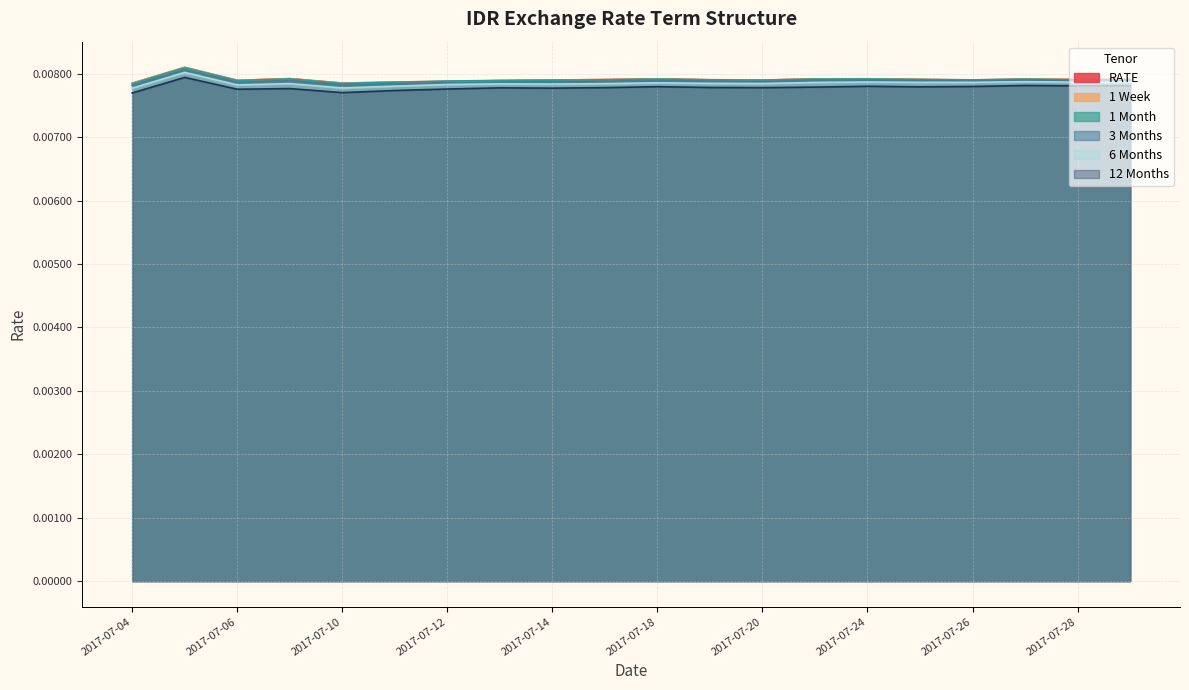

The value of 1 Month at 2017-07-07 is 0.0. True or false?

True